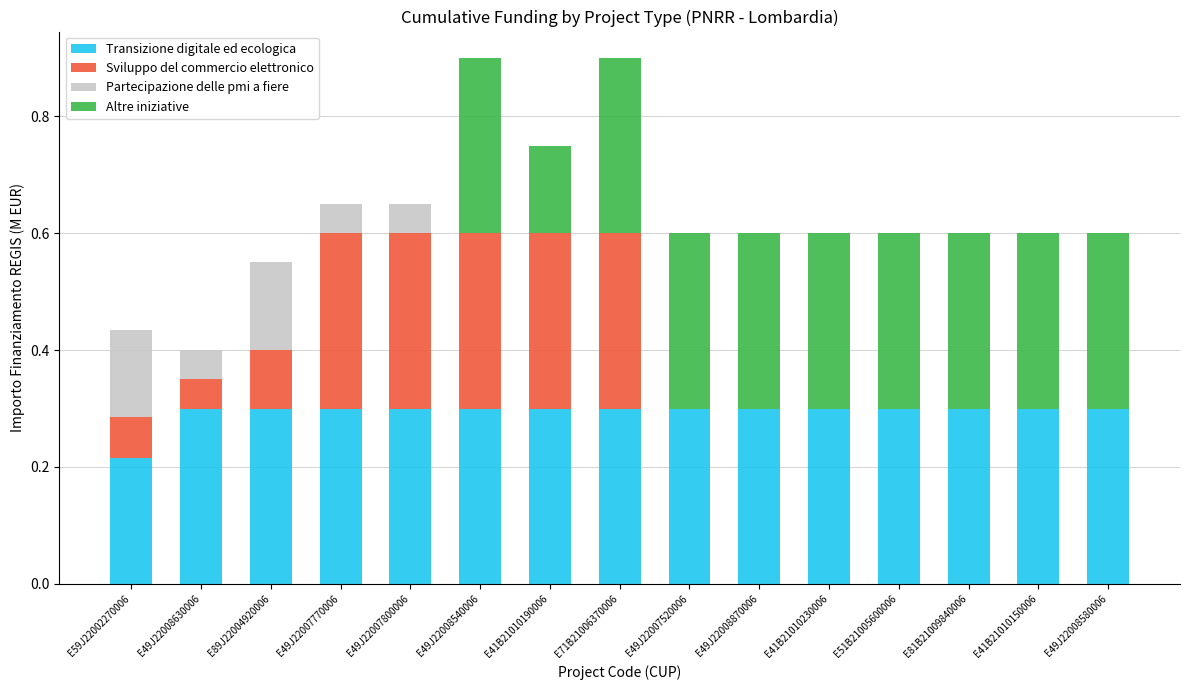

The value of Transizione digitale ed ecologica at E81B21009840006 is 0.2. True or false?

False